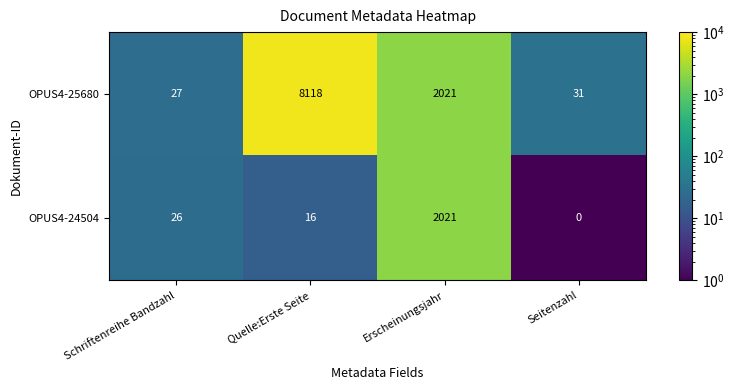

Which series changed the most between Erscheinungsjahr and Seitenzahl?

OPUS4-24504